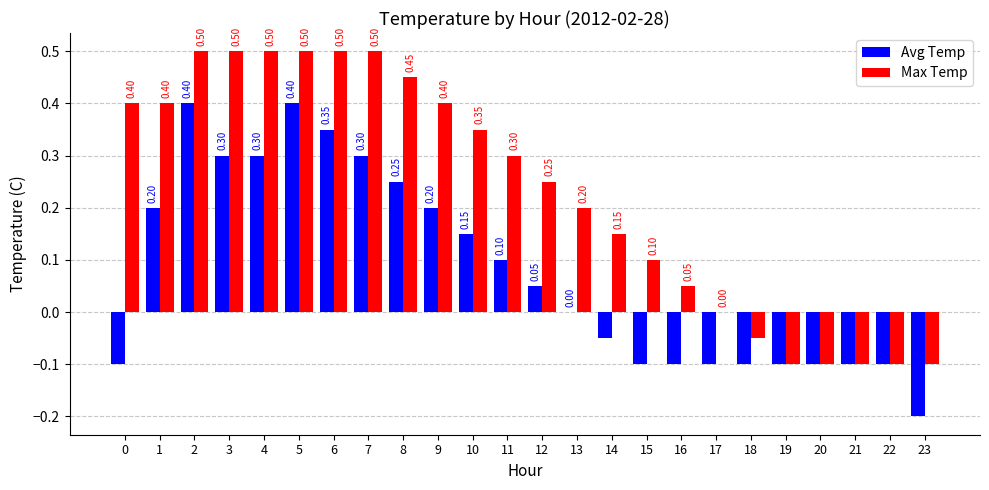

Between 9 and 17, which series saw the biggest shift?

Max Temp